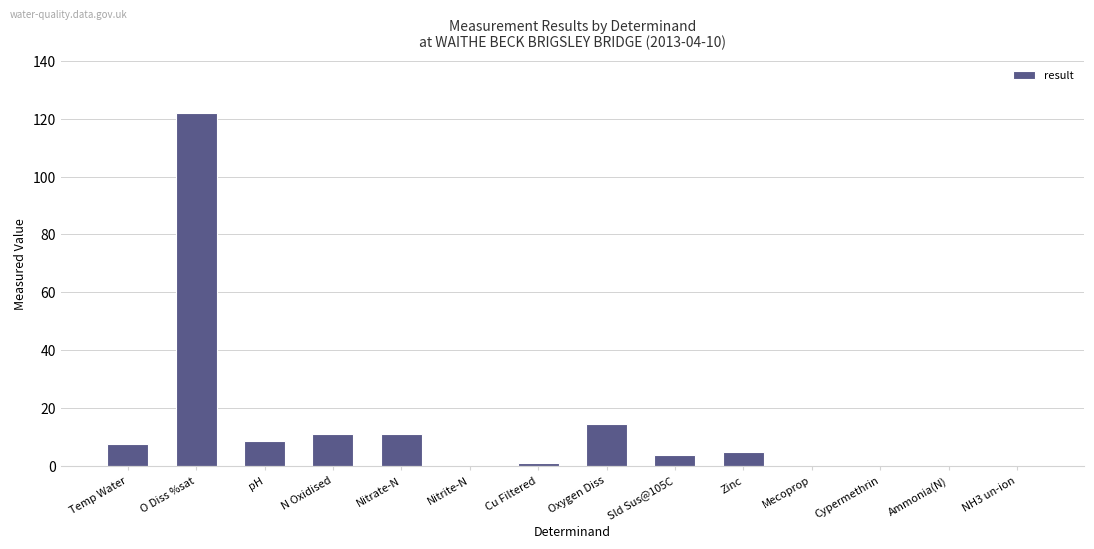

What is the sum of all values?

185.0